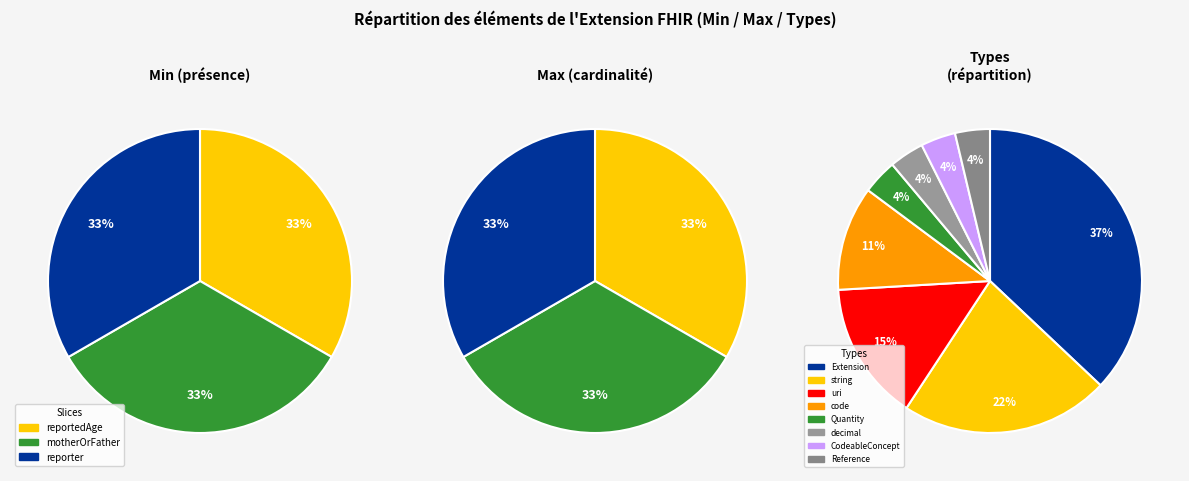

Is Extension.extension:reportedAge the majority of the pie?

No